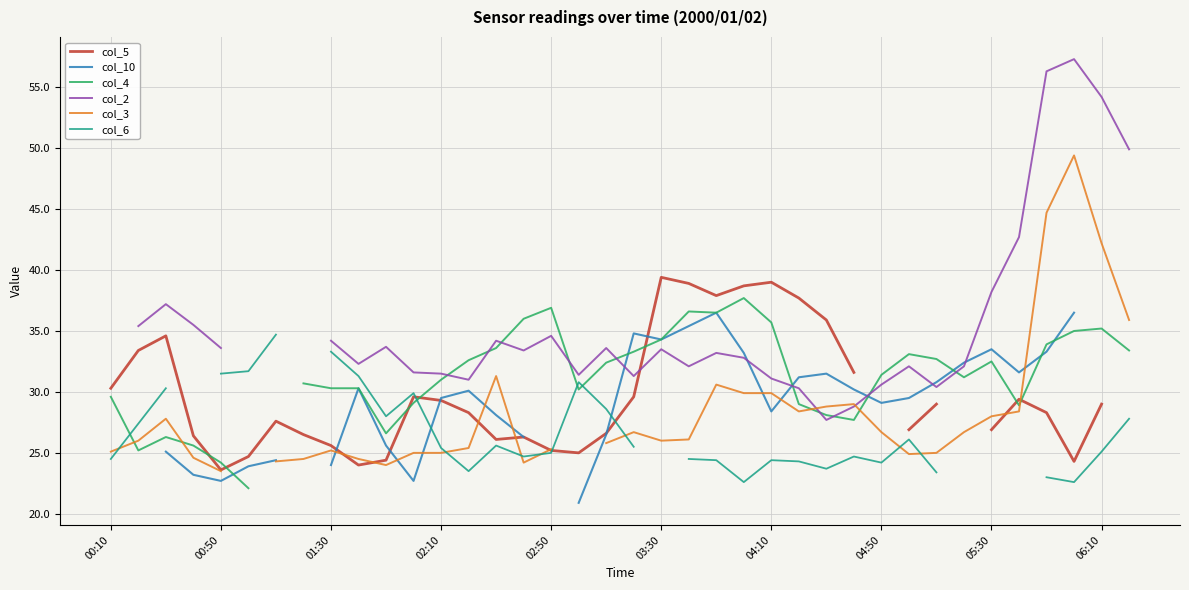

True or false: col_6 and col_10 cross at least once.

True